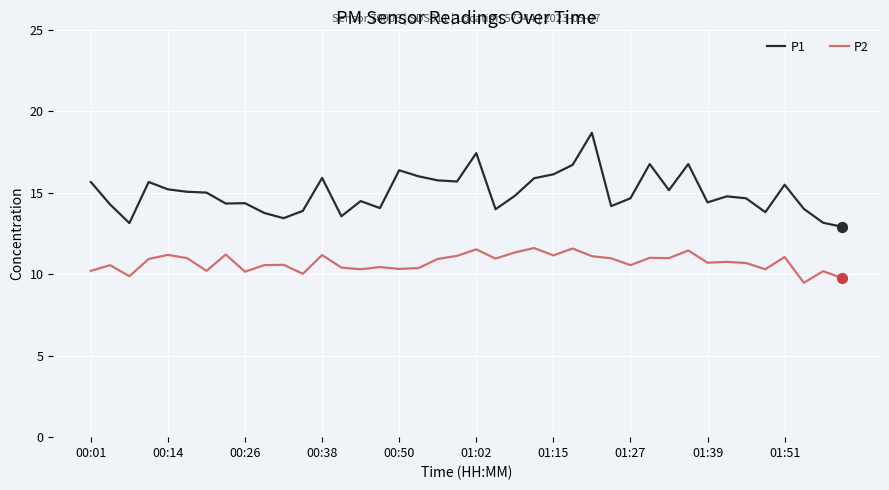

Which series has the largest total across all categories?

P1